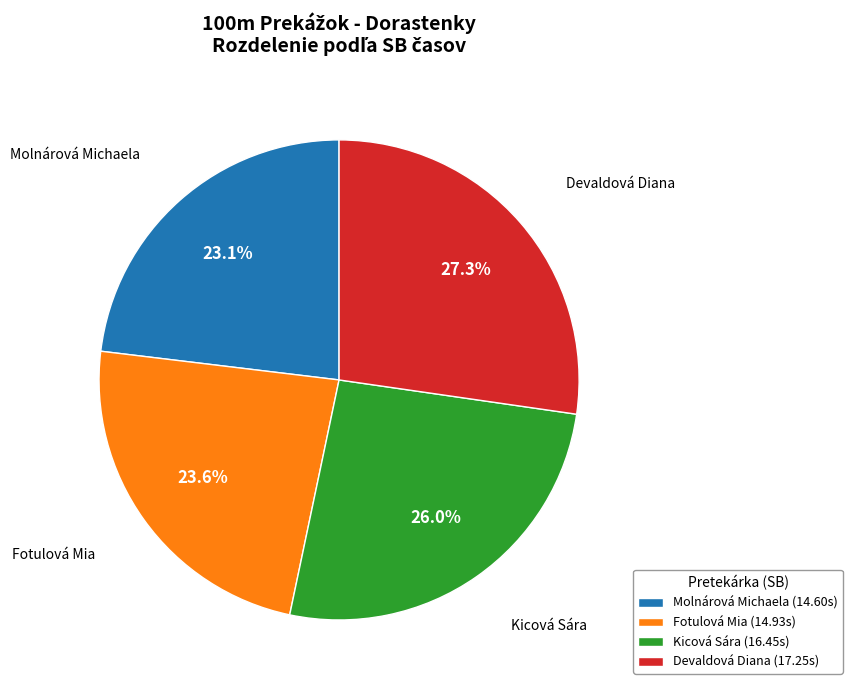

Count the number of slices in the pie.

4